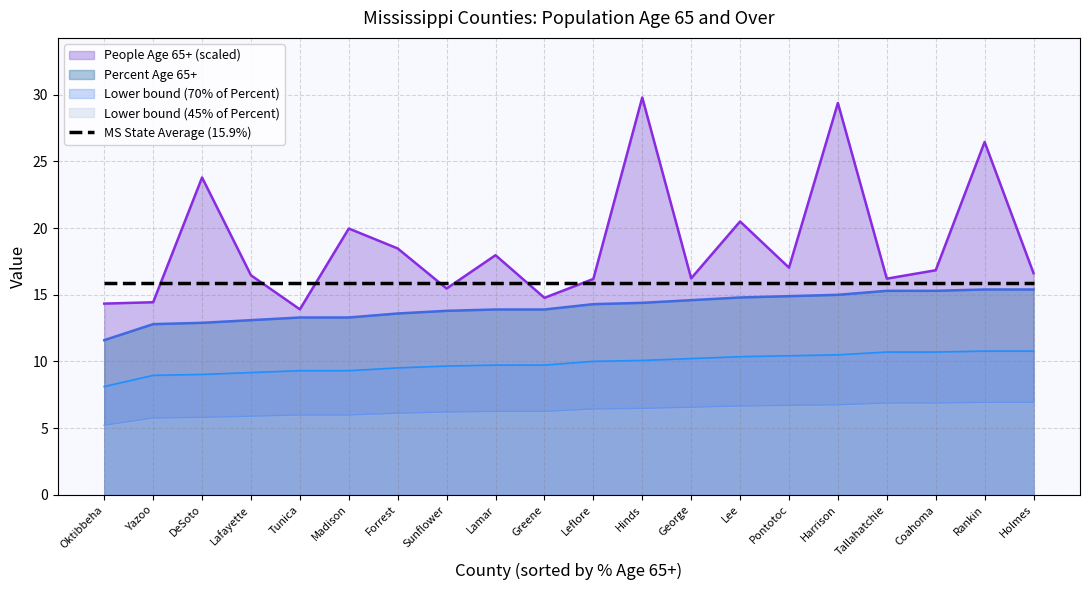

Rank the categories by value from highest to lowest.

Rankin, Holmes, Tallahatchie, Coahoma, Harrison, Pontotoc, Lee, George, Hinds, Leflore, Lamar, Greene, Sunflower, Forrest, Tunica, Madison, Lafayette, DeSoto, Yazoo, Oktibbeha